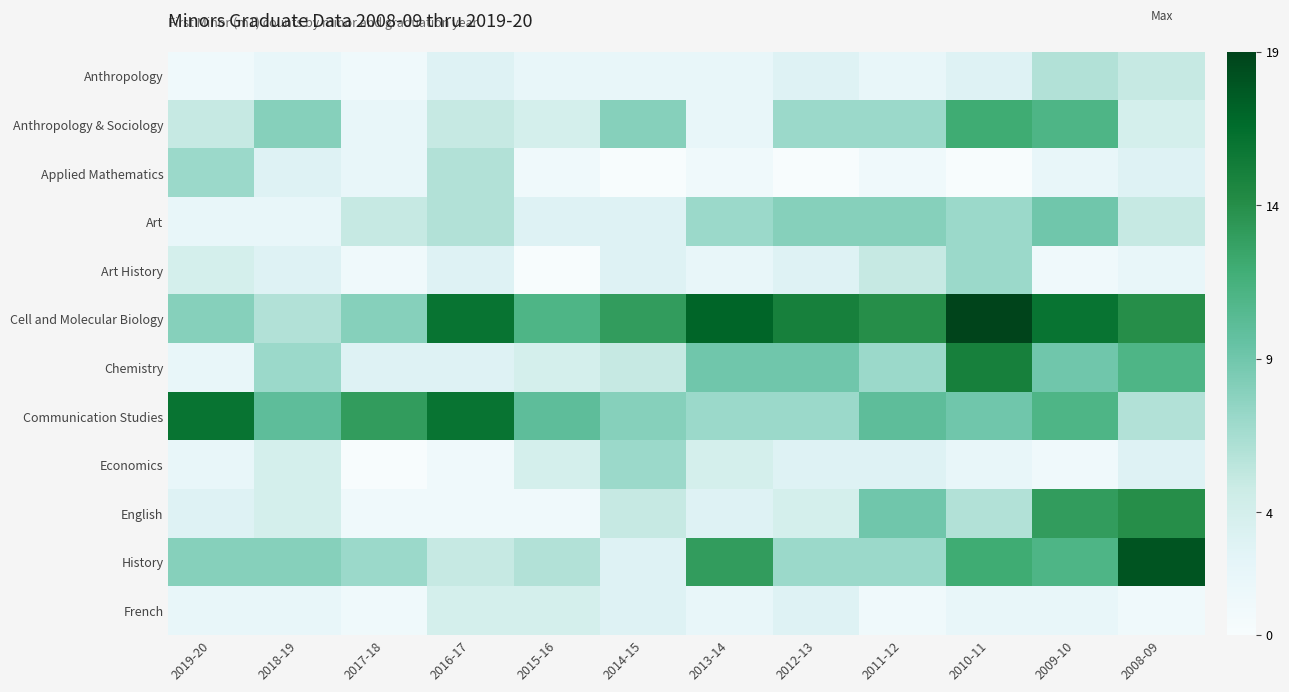

Which series has the largest total across all categories?

Cell and Molecular Biology